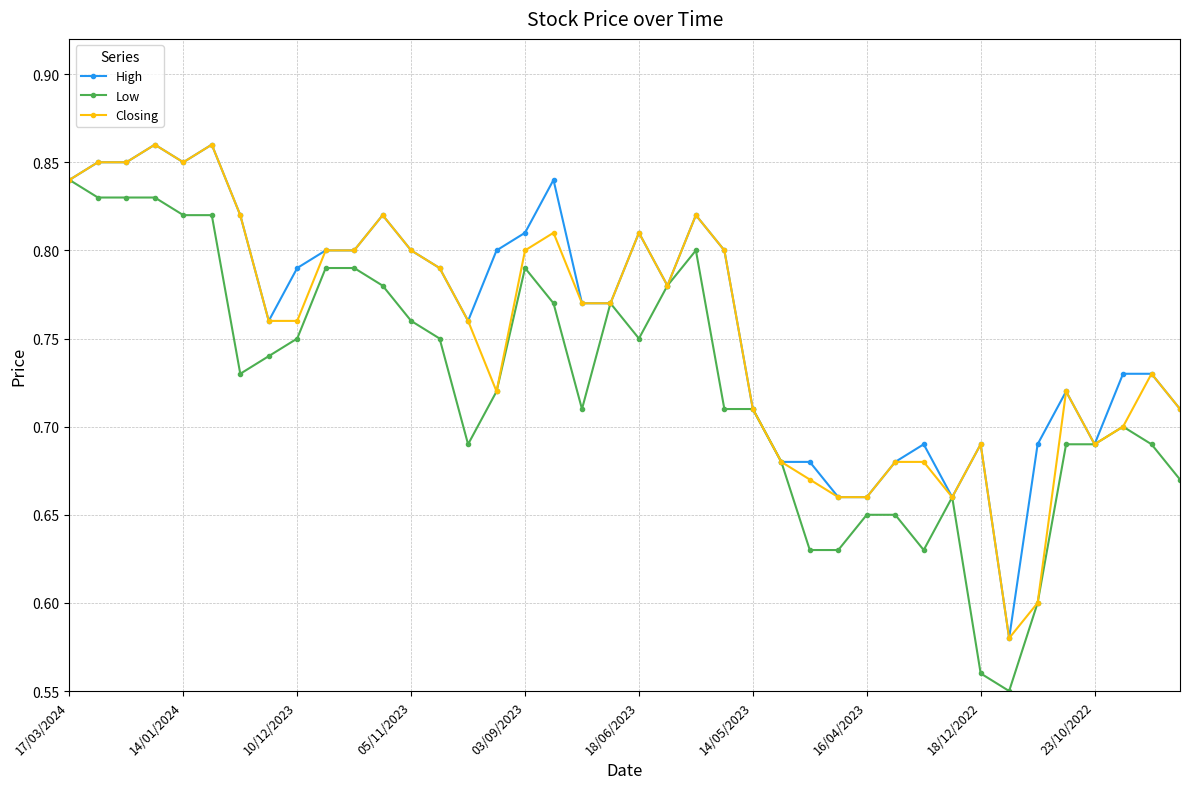

At how many categories does at least one series exceed 0?

40